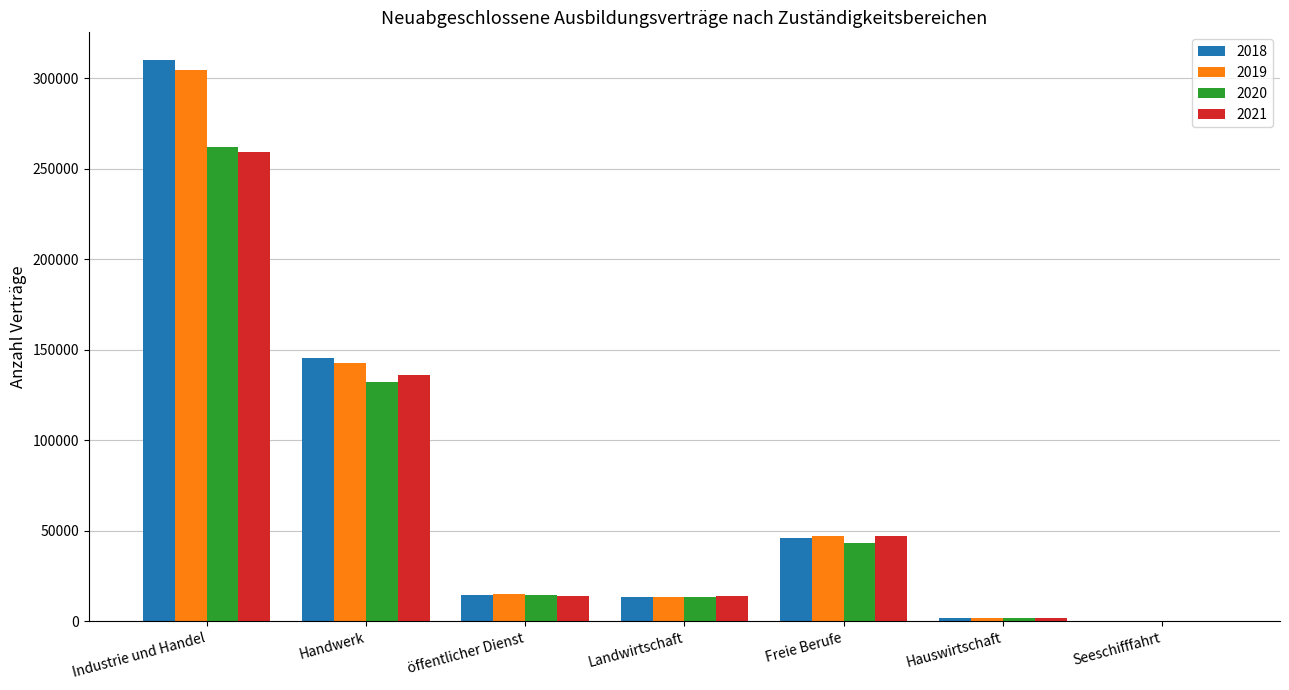

At which category is the sum across all series the highest?

Industrie und Handel